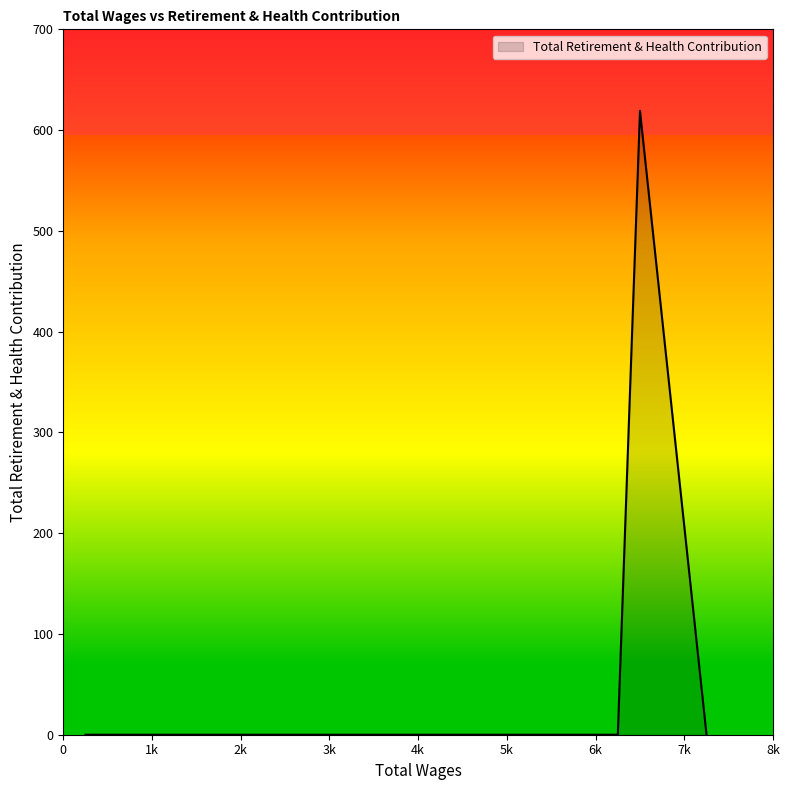

What is the difference between the maximum and minimum values?

619